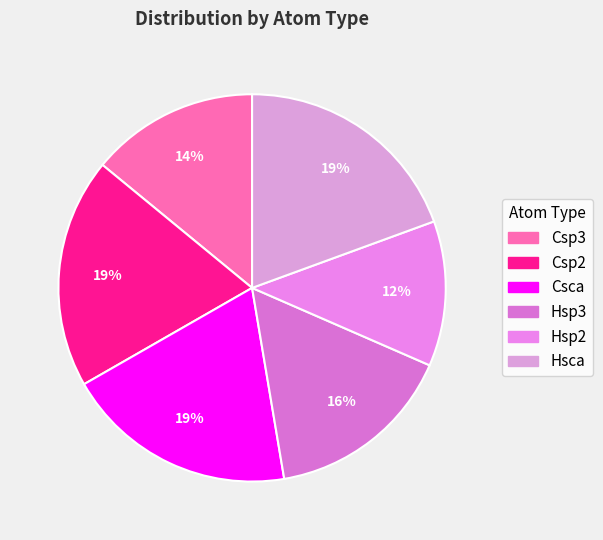

To the nearest percent, what is the difference between the Hsp2 and Csp2 slice percentages?

7%